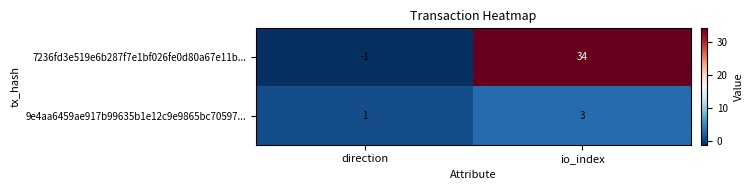

Which series changed the most between direction and io_index?

7236fd3e519e6b287f7e1bf026fe0d80a67e11b...